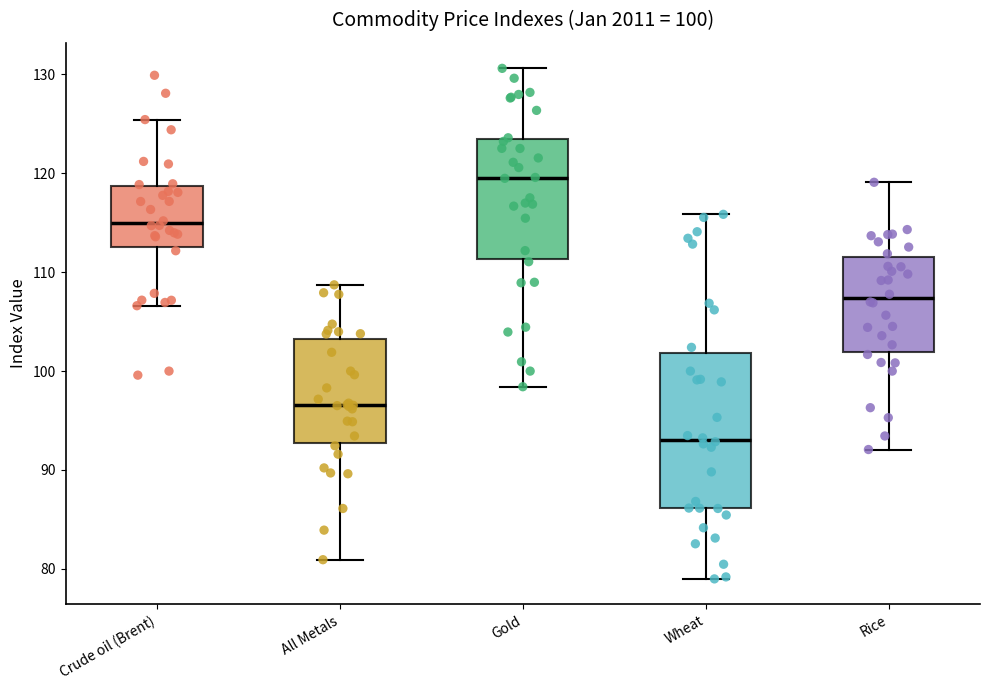

Which box has the lowest median line?

Wheat